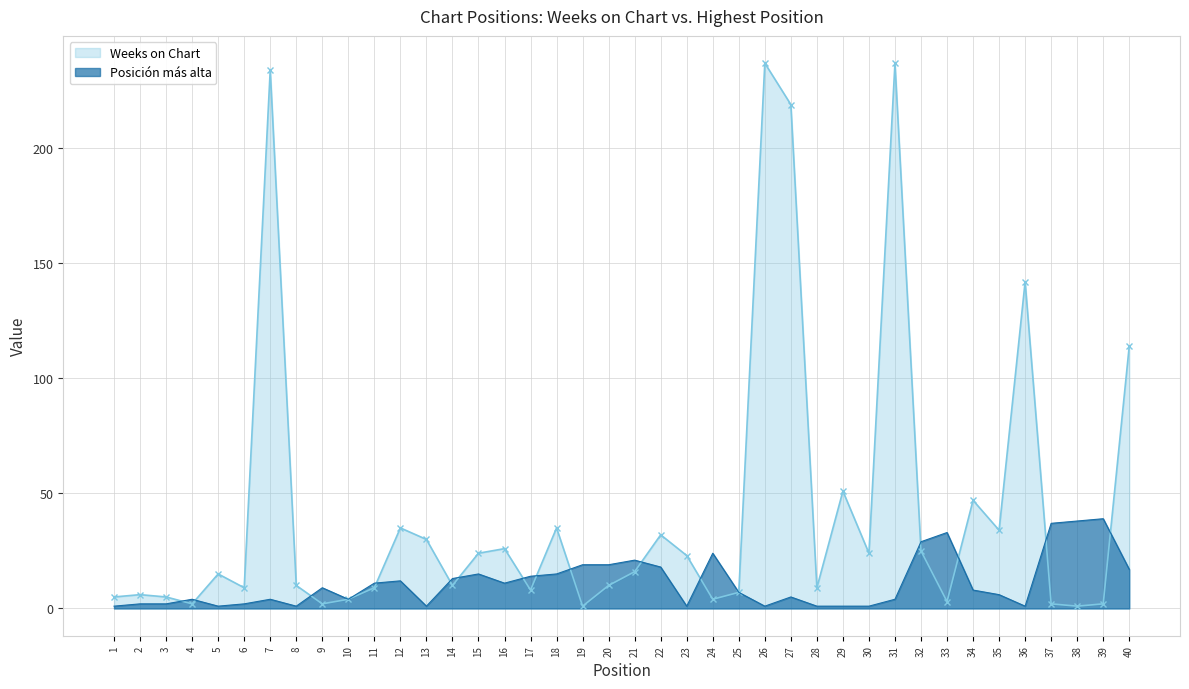

What is the greatest value displayed?

237